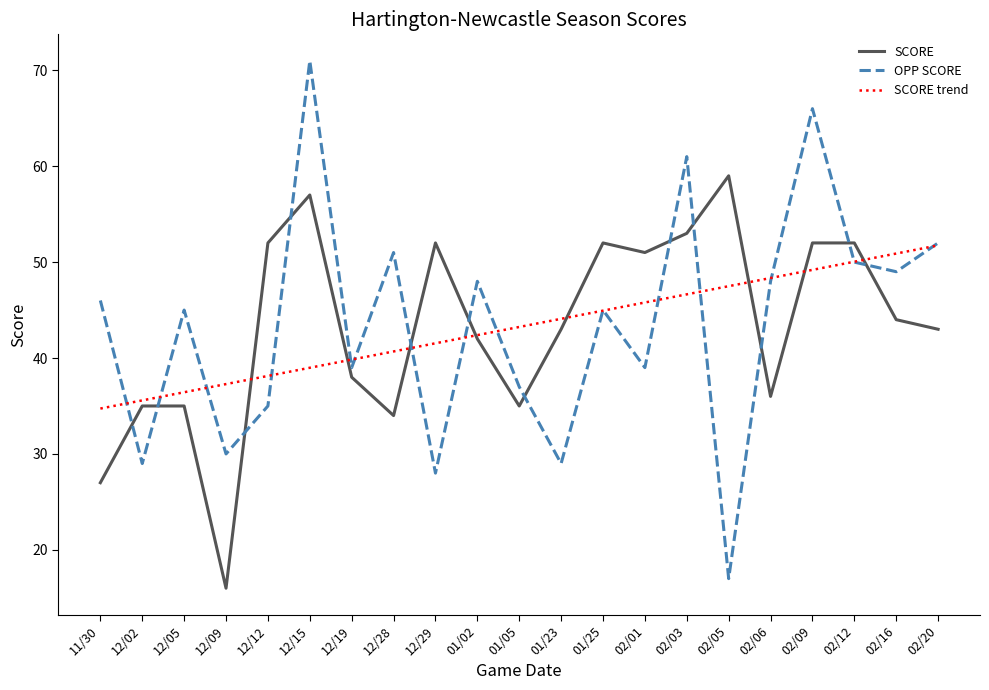

What is the difference between the second highest and minimum values in the SCORE series?

41.0